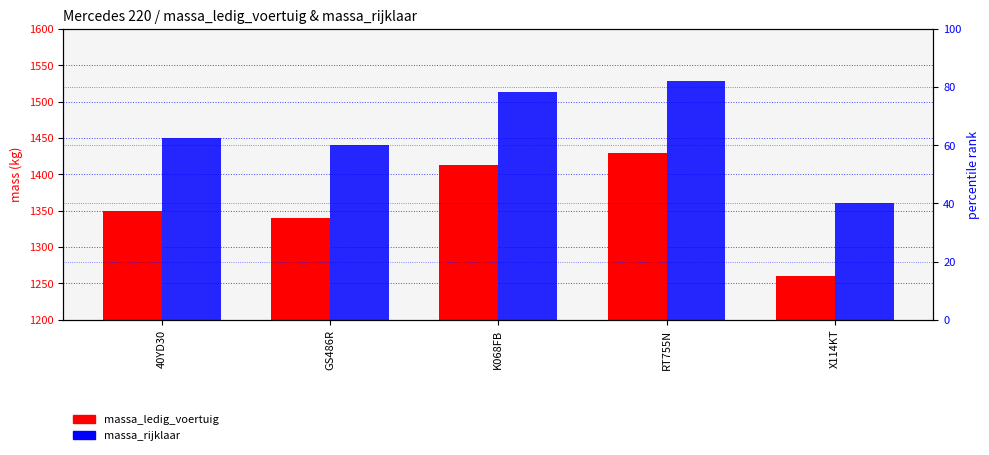

What is the value of the massa_ledig_voertuig bar at the 1st from the left?

1350